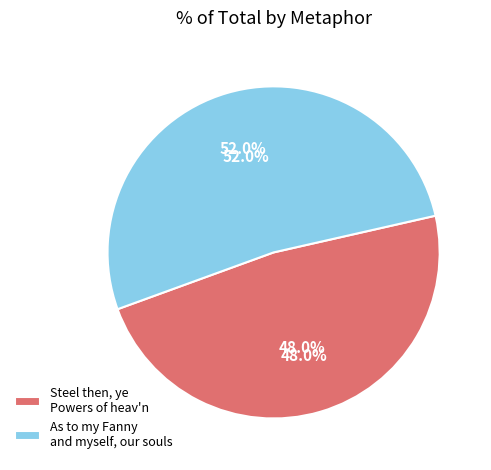

Is it true that Steel then, ye Powers of heav'n is 53% of the pie?

False